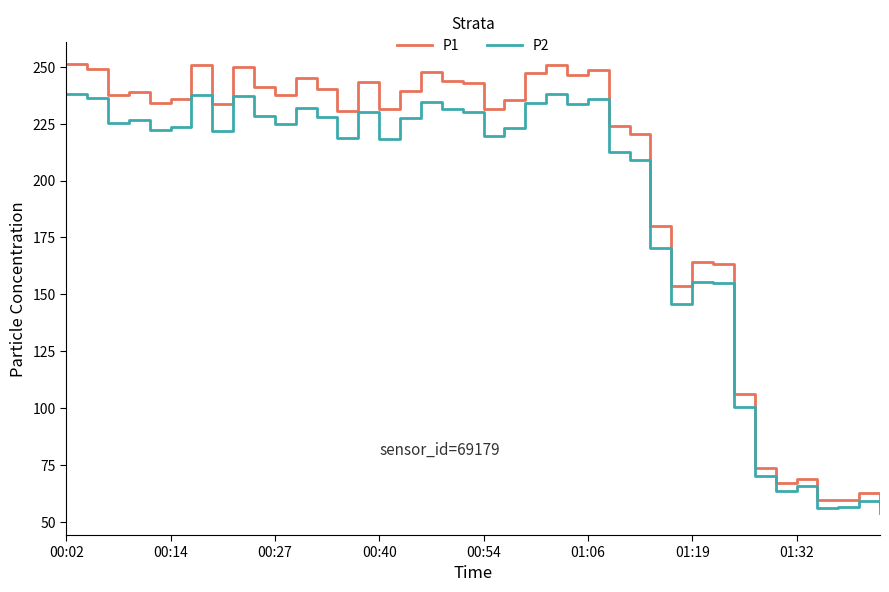

What is the minimum value for P1?

57.4